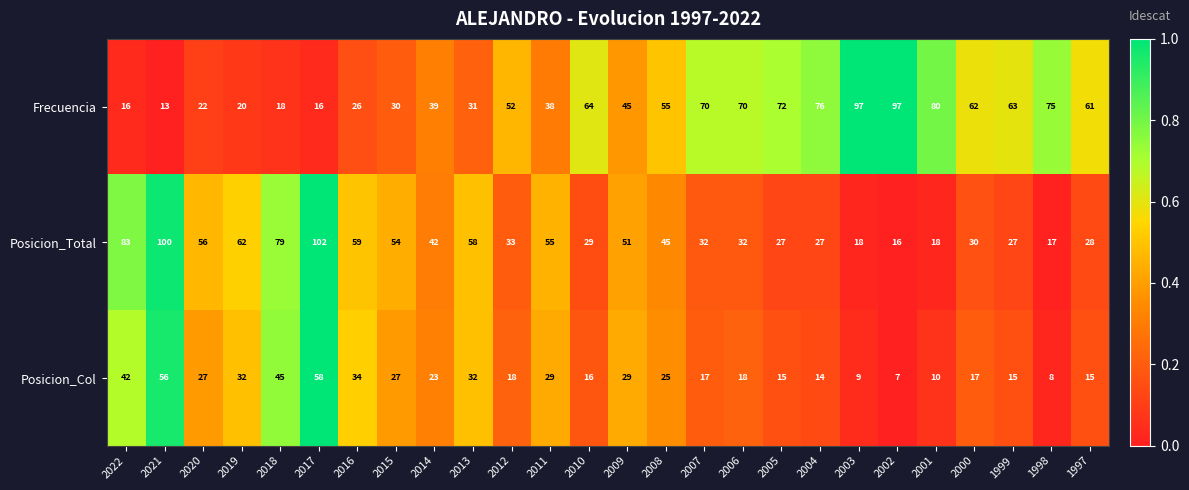

List the series in order of their overall mean, highest first.

Frecuencia, Posicion_Total, Posicion_Col